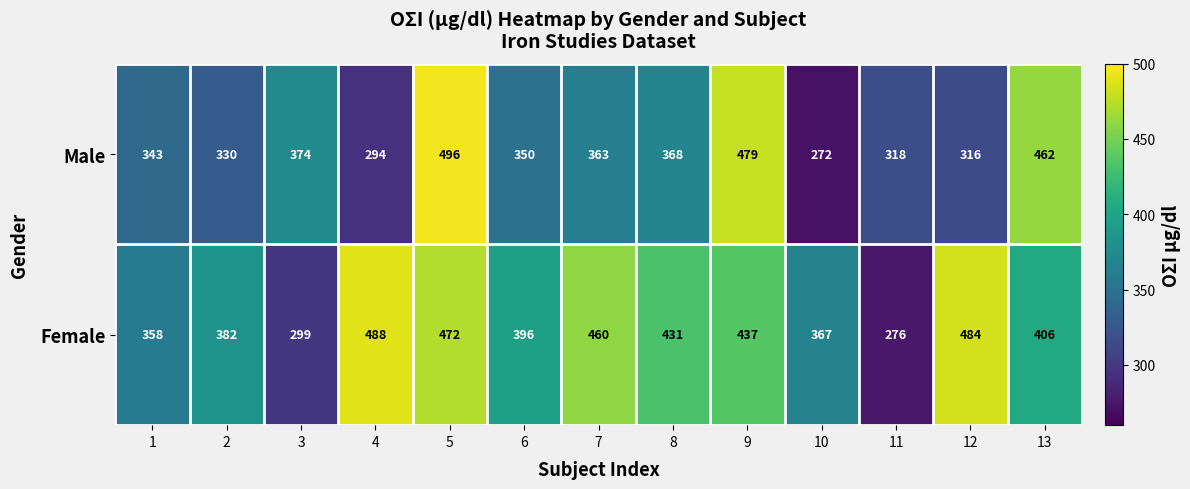

Where is Male nearest to the value 384?

3